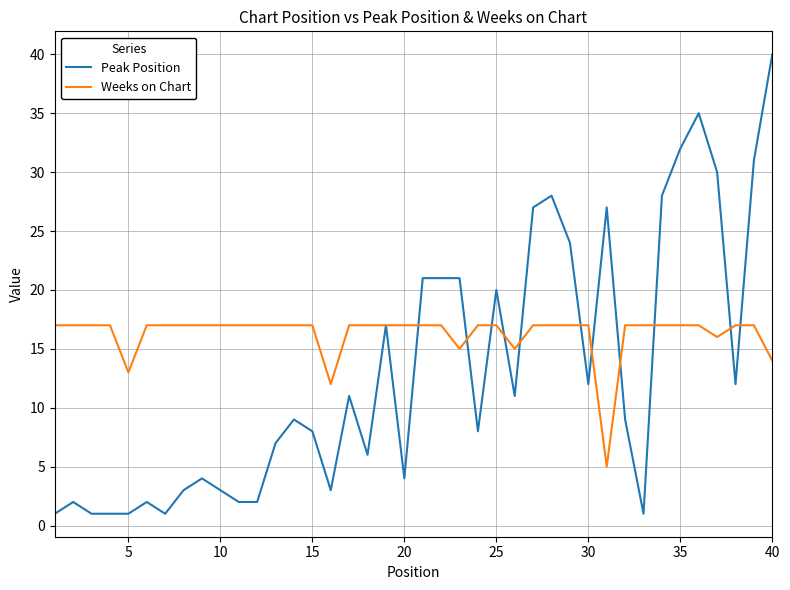

Which series has the widest spread of values?

Peak Position